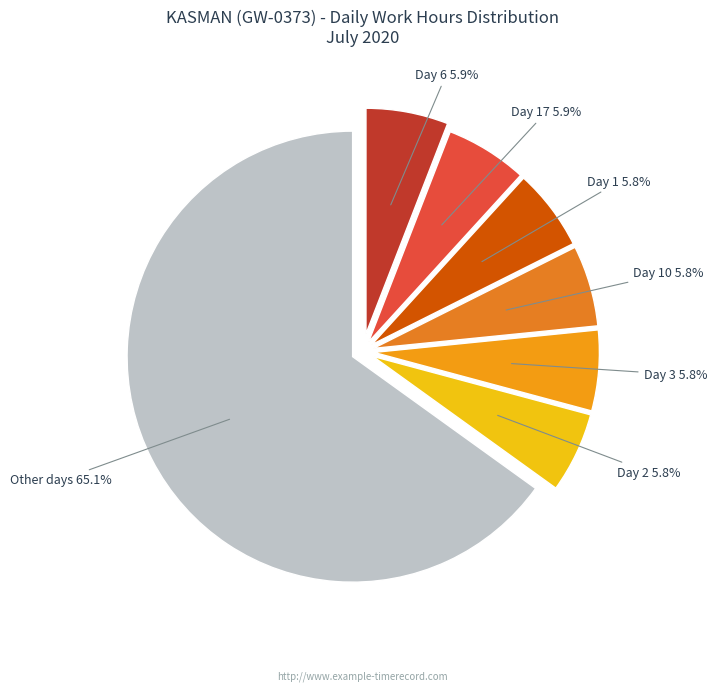

Count the number of slices in the pie.

7